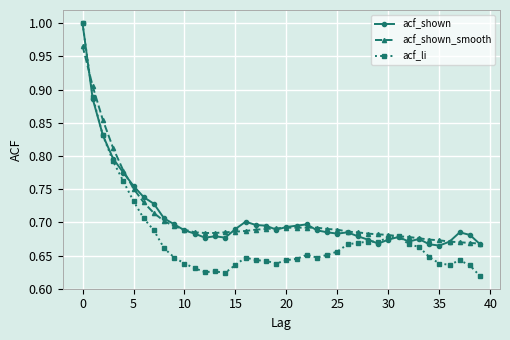

Does the chart have visible grid lines?

Yes